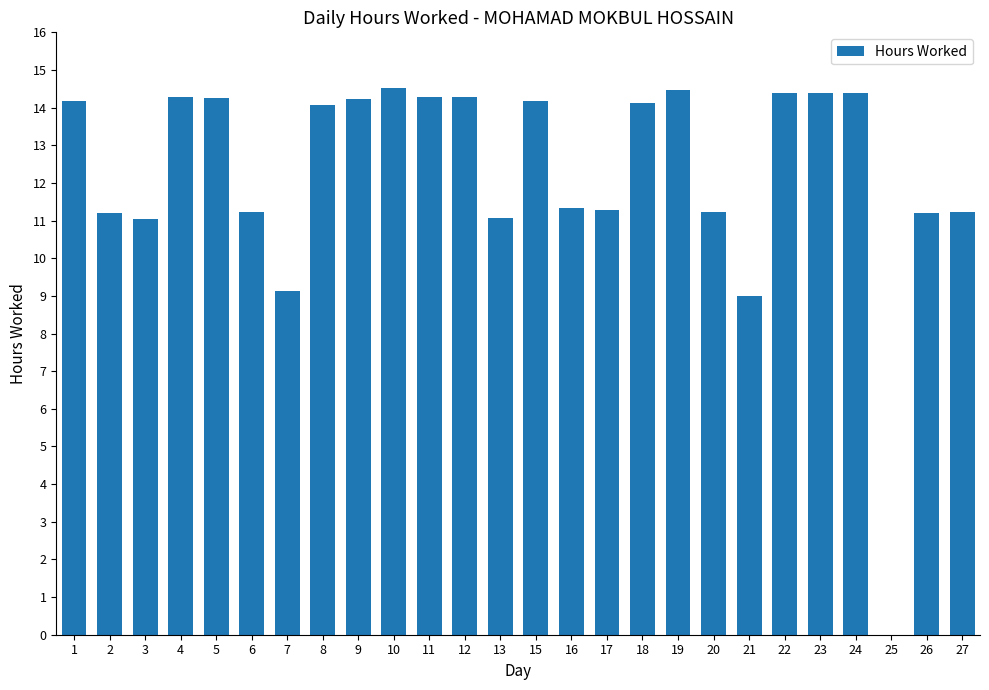

Between 6 and 25, which is larger?

6